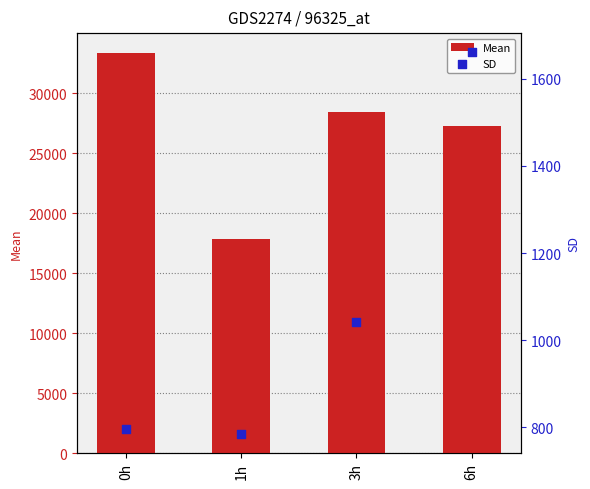

At which category is the sum across all series the highest?

0h